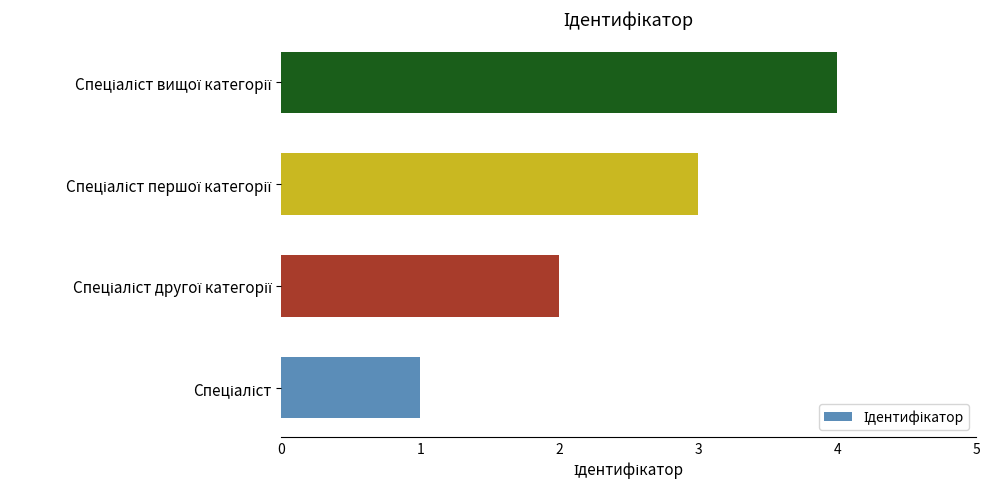

What is the difference between the maximum and minimum values?

3